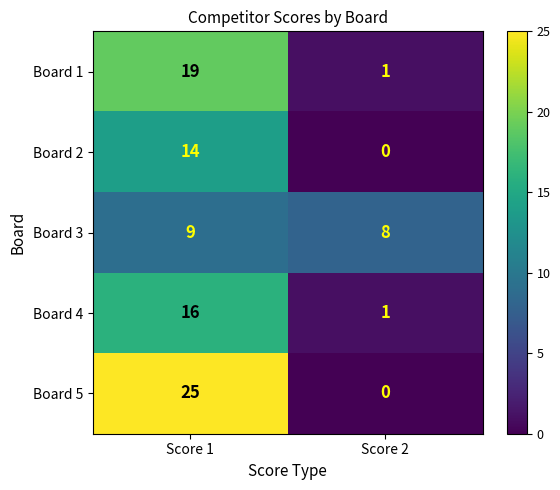

What is the approximate value of Board 1 at Score 1?

19